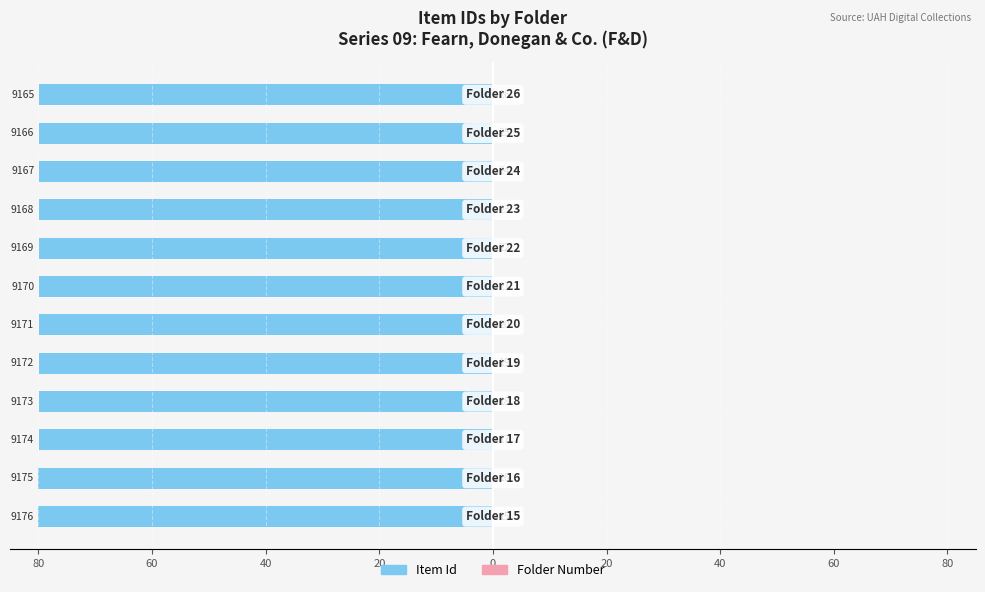

Is the value of Item Id at 20 greater than the value of Folder Number at 10?

No